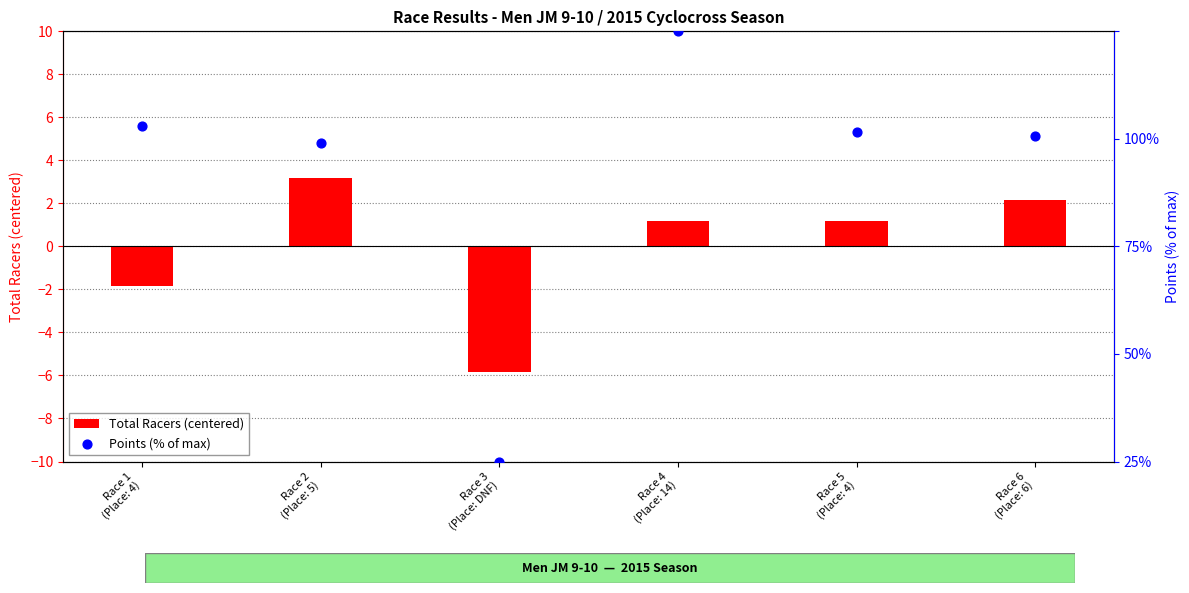

What are all the series names shown in the legend?

Total Racers (centered), Points (% of max)